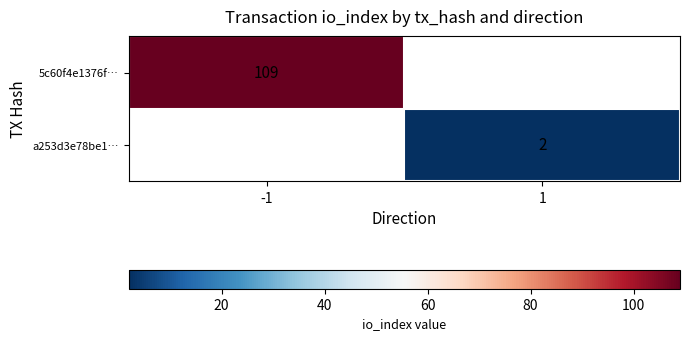

The value of 5c60f4e1376f… at -1 is 26. True or false?

False